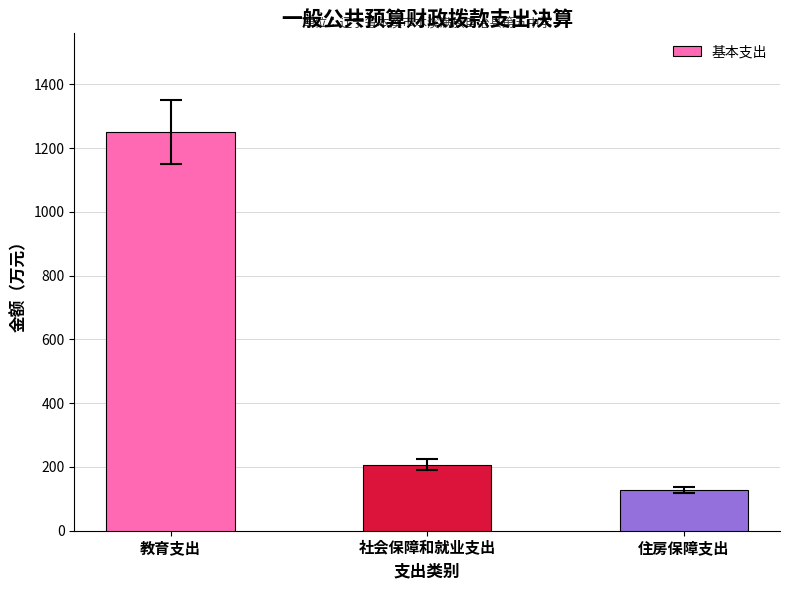

What is the approximate value at 住房保障支出?

127.6